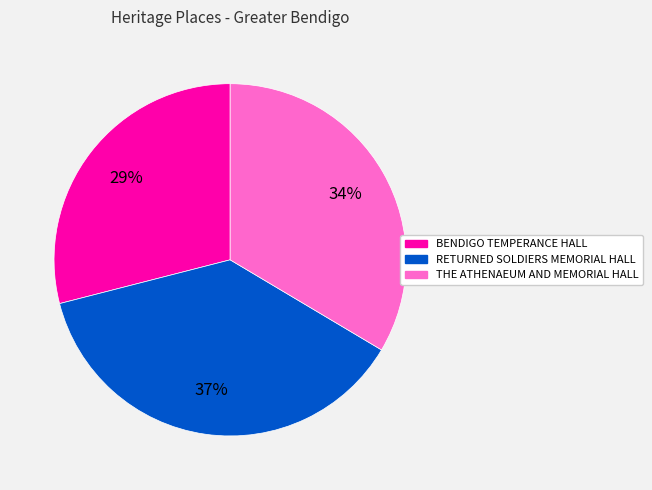

Which slice is the smallest?

BENDIGO TEMPERANCE HALL